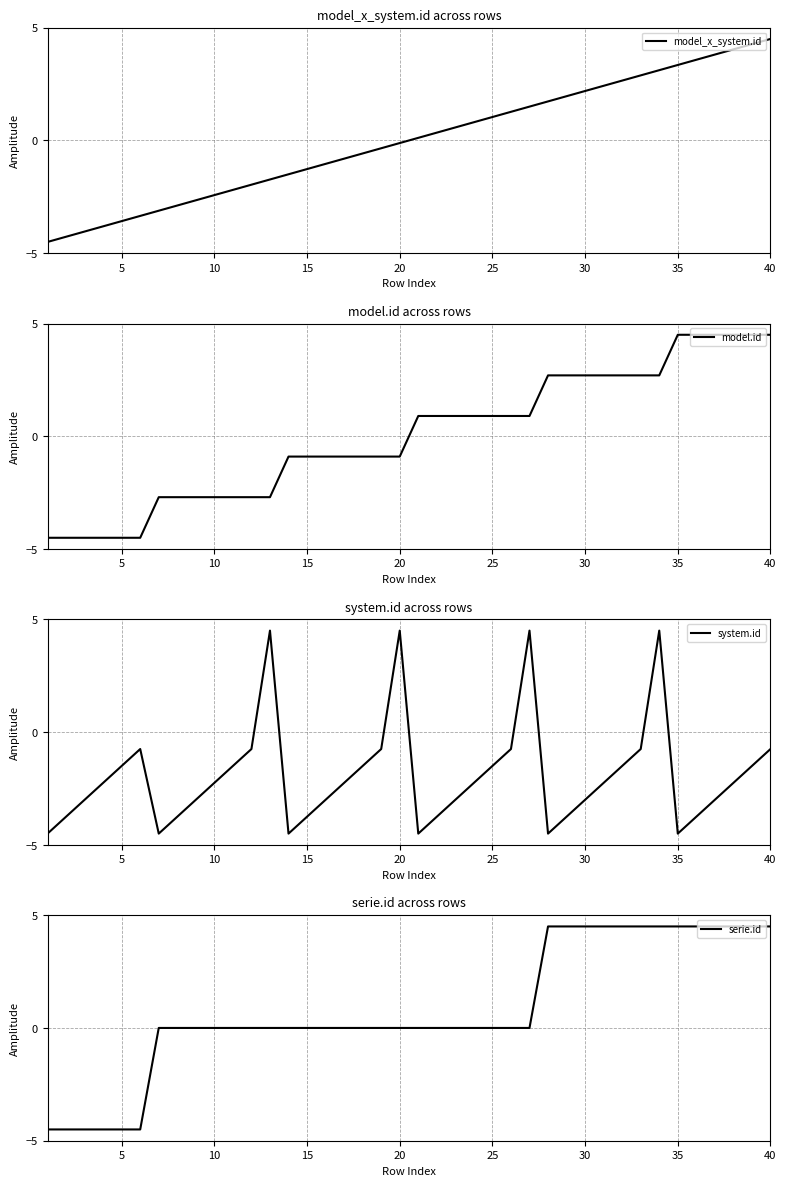

What is the highest value of the model_x_system.id series?

4.5